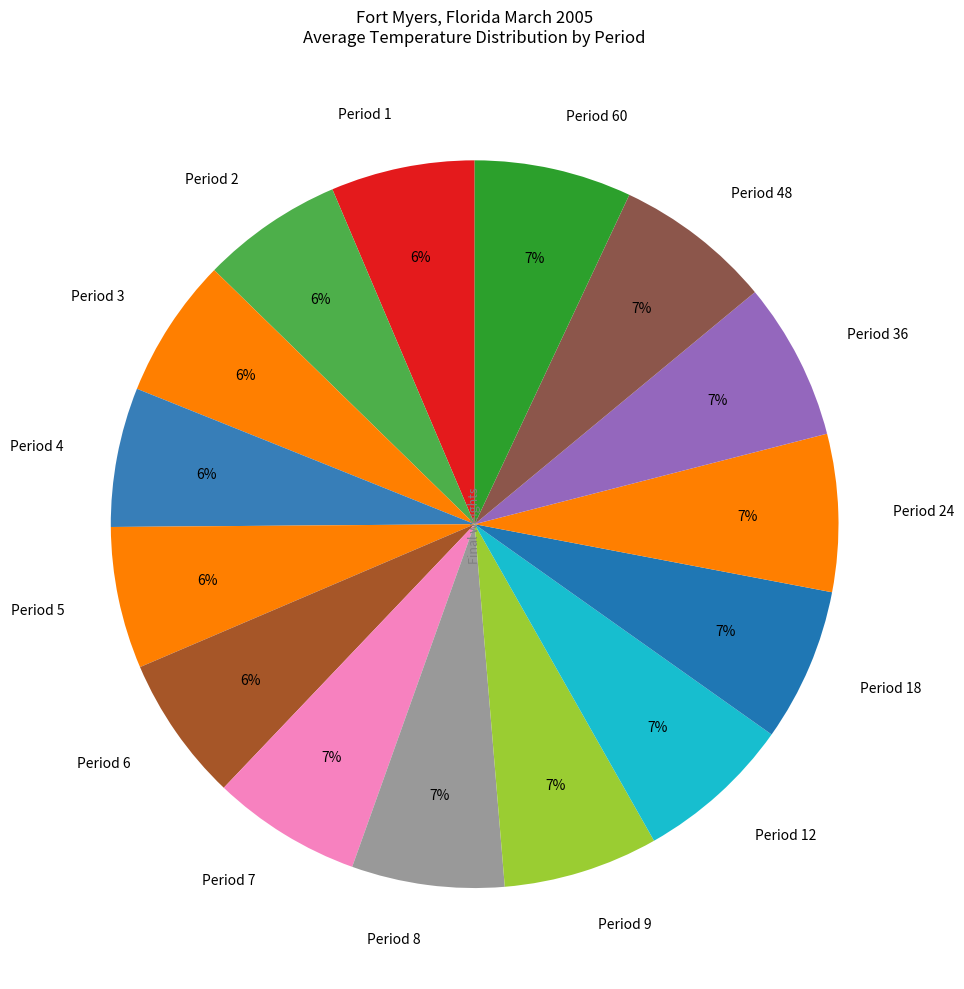

Combined, do Period 48 and Period 3 account for over 50%?

No